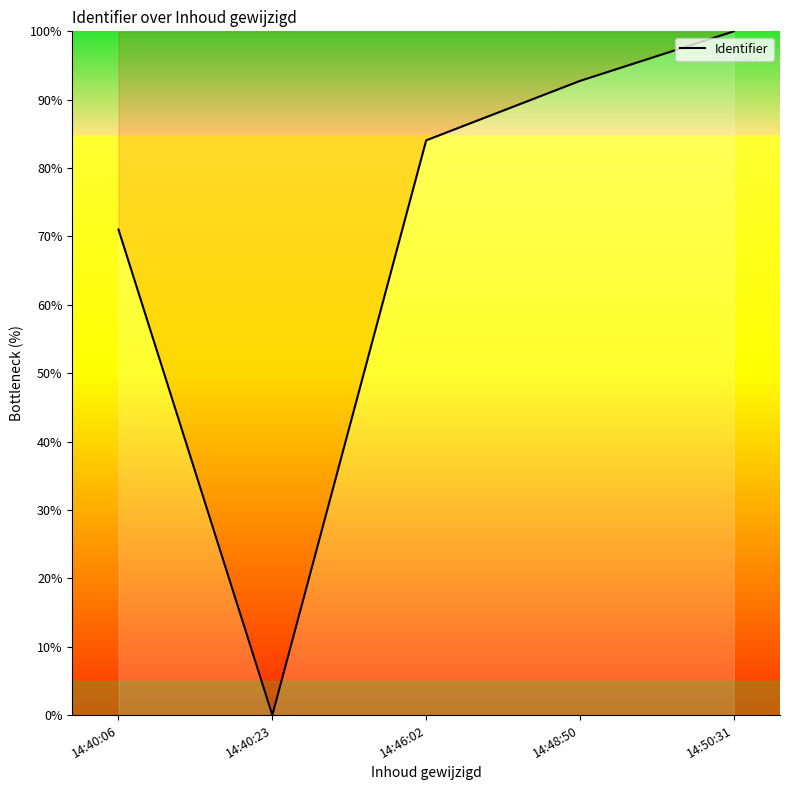

How many positive values are there?

4